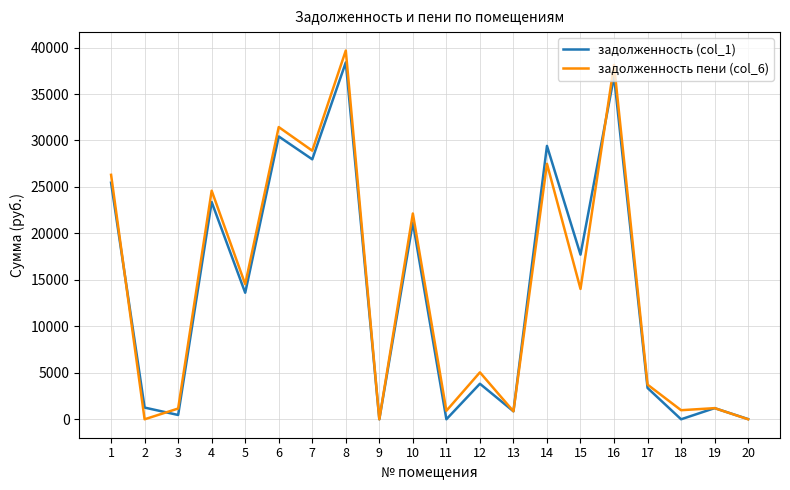

Which series has the widest spread of values?

задолженность пени (col_6)